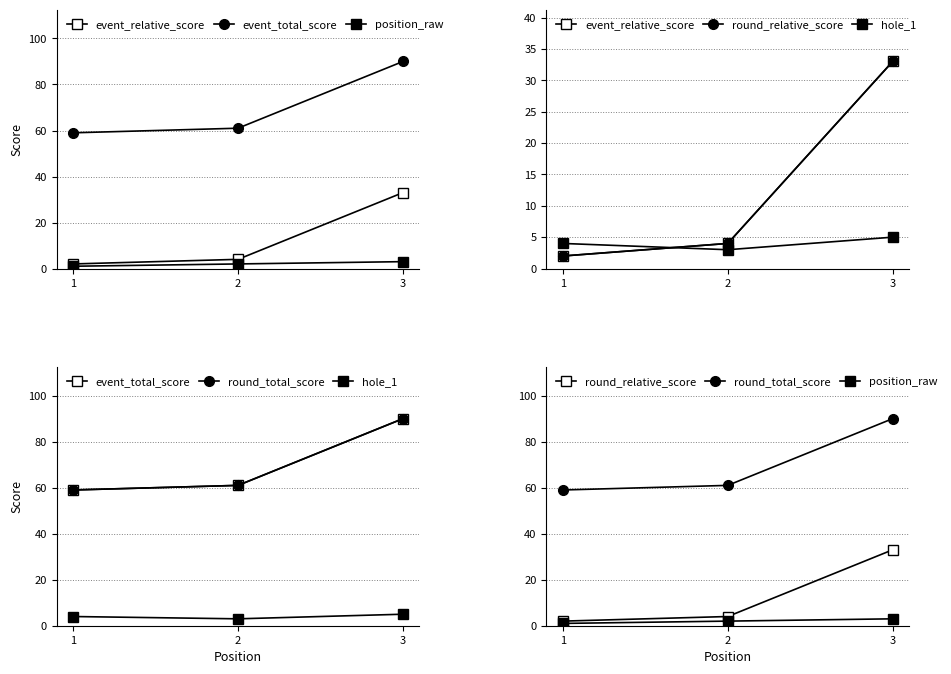

How many lines are shown in the chart?

6